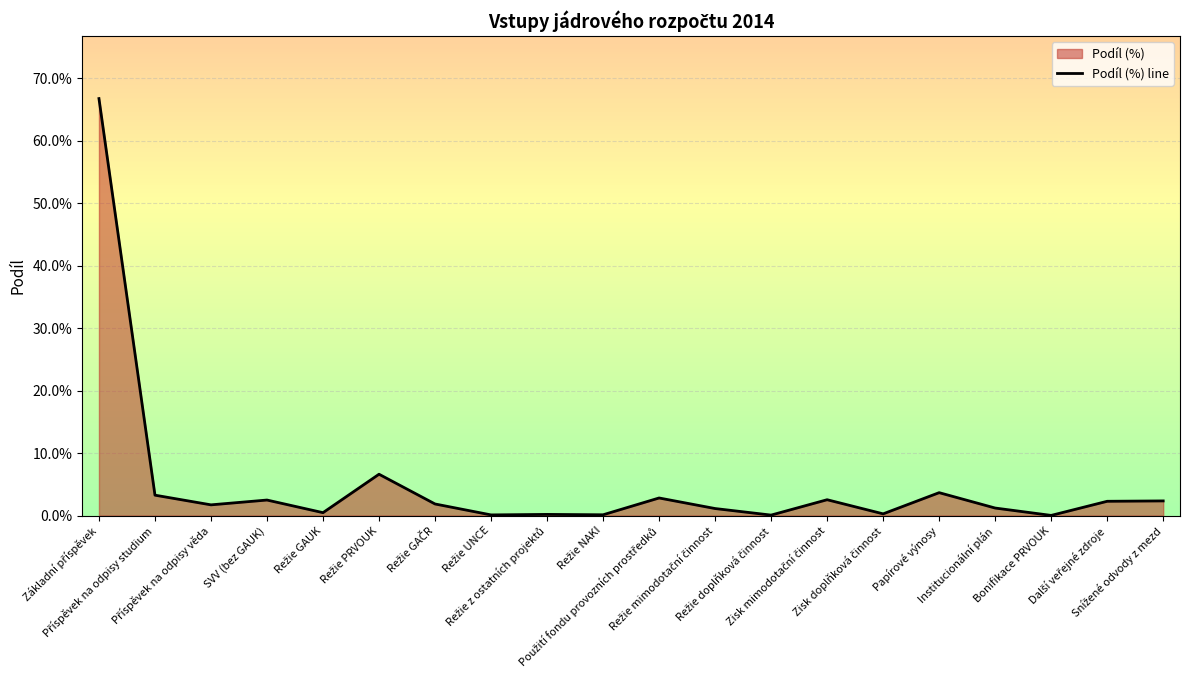

List the labels in order of value, largest first.

Základní příspěvek, Režie PRVOUK, Papírové výnosy, Příspěvek na odpisy studium, Použití fondu provozních prostředků, Zisk mimodotační činnost, SVV (bez GAUK), Snížené odvody z mezd, Další veřejné zdroje, Režie GAČR, Příspěvek na odpisy věda, Institucionální plán, Režie mimodotační činnost, Režie GAUK, Zisk doplňková činnost, Režie z ostatních projektů, Režie NAKI, Režie UNCE, Režie doplňková činnost, Bonifikace PRVOUK